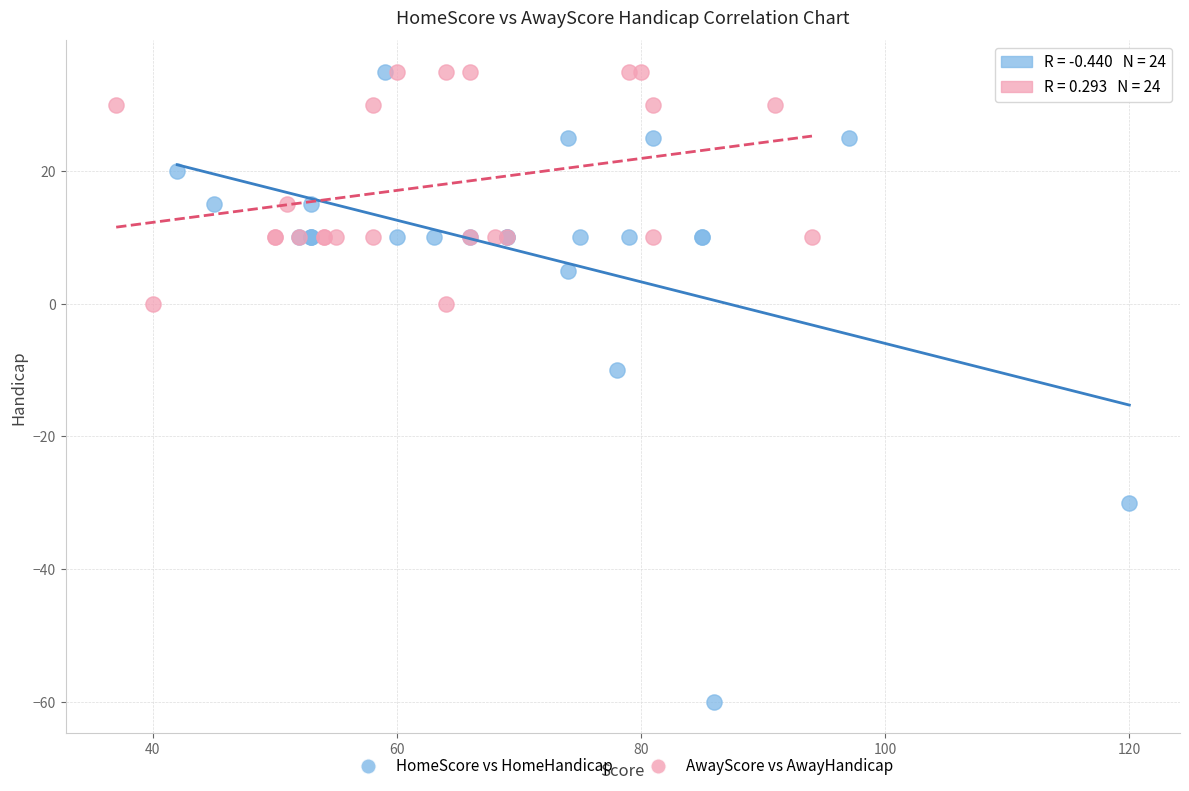

What are all the series names shown in the legend?

HomeScore vs HomeHandicap, AwayScore vs AwayHandicap